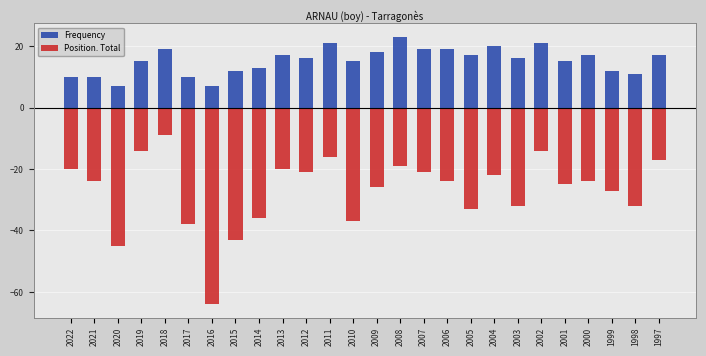

Is it true that Frequency equals 19 at 2006?

True